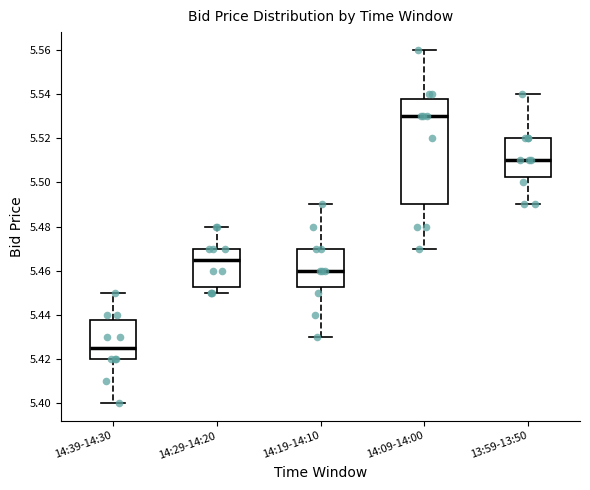

Which box is the tallest, from its lower edge to its upper edge?

14:09-14:00